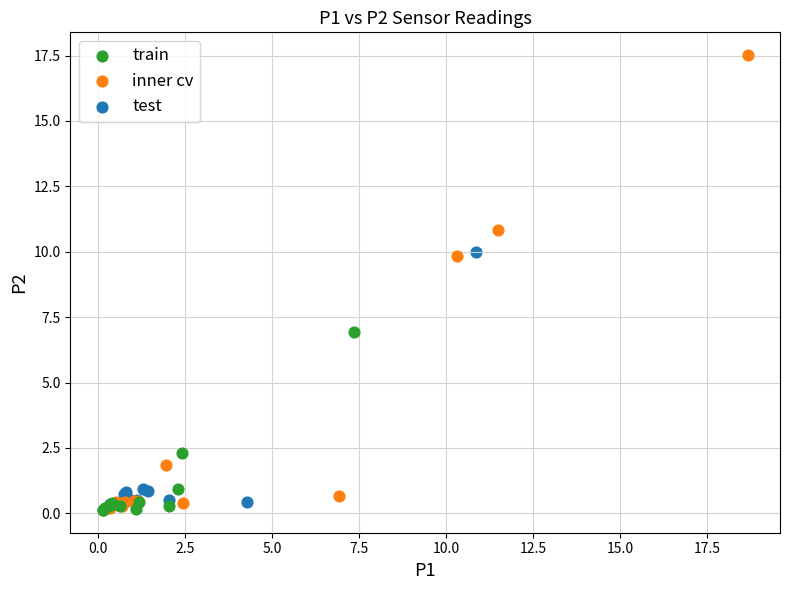

Which series reaches the maximum Y coordinate?

inner cv